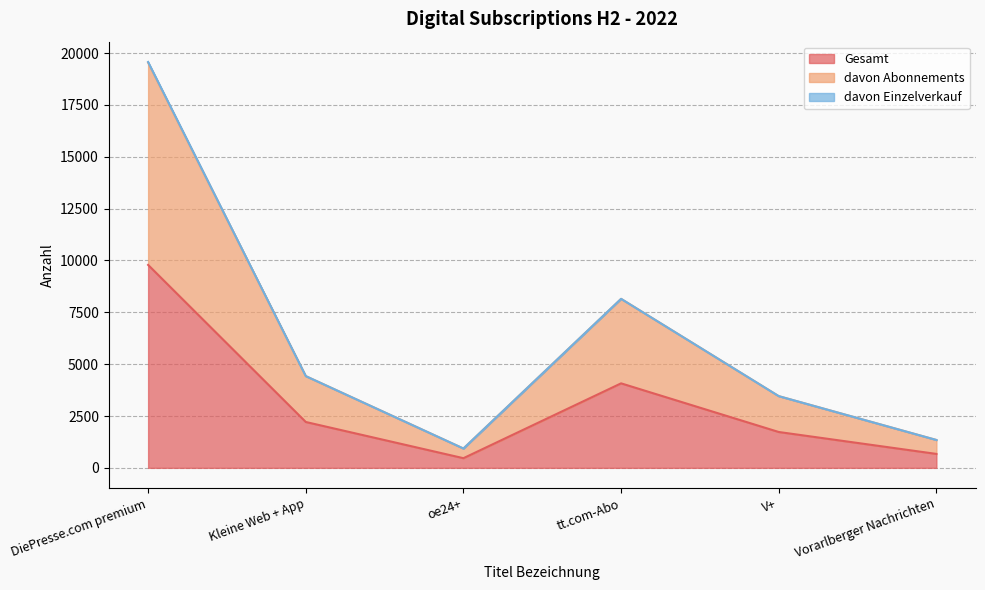

The value of davon Abonnements at Kleine Web + App is 1286. True or false?

False